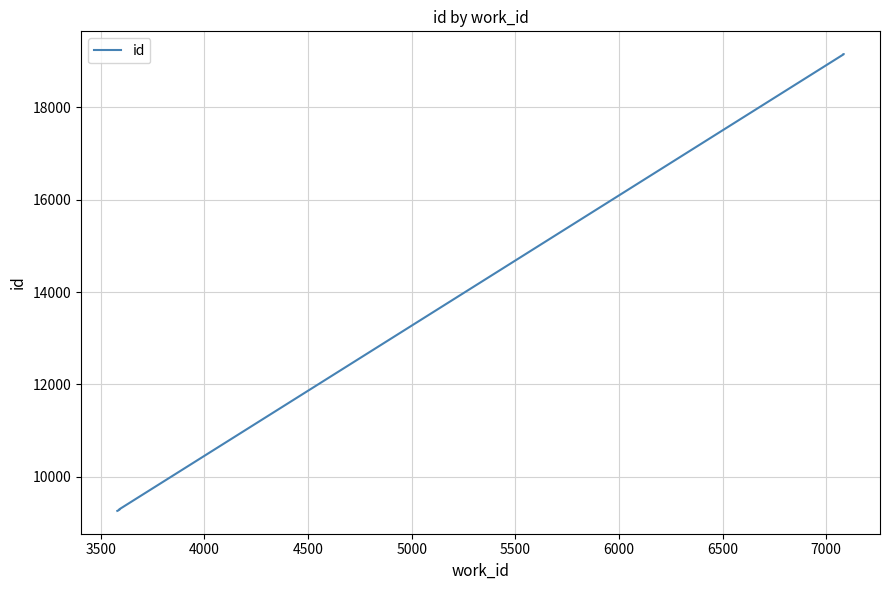

What is the value of the 6th point from the left?

9293